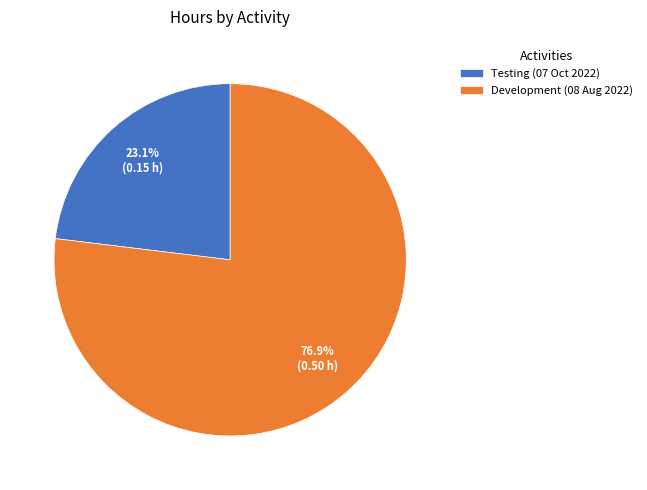

Is there any slice that represents more than half of the pie?

Yes